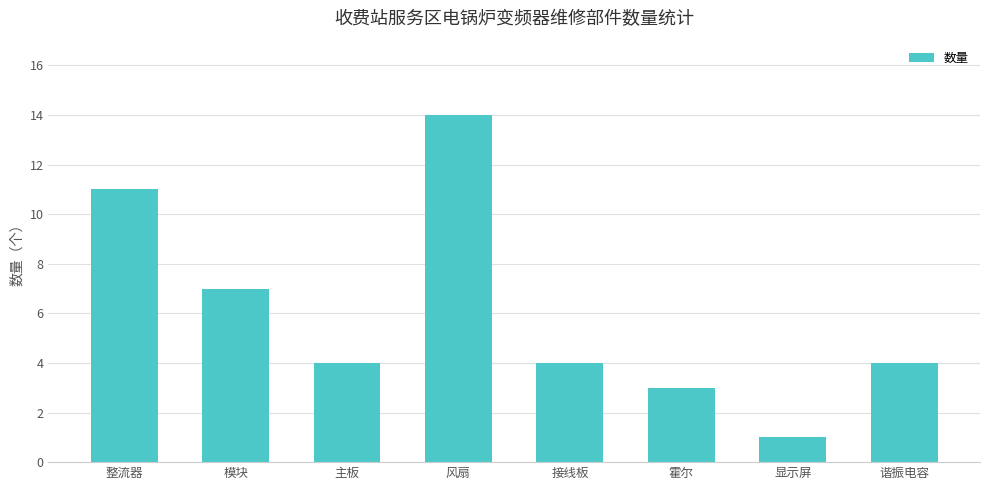

What is the label of the 5th bar from the right?

风扇